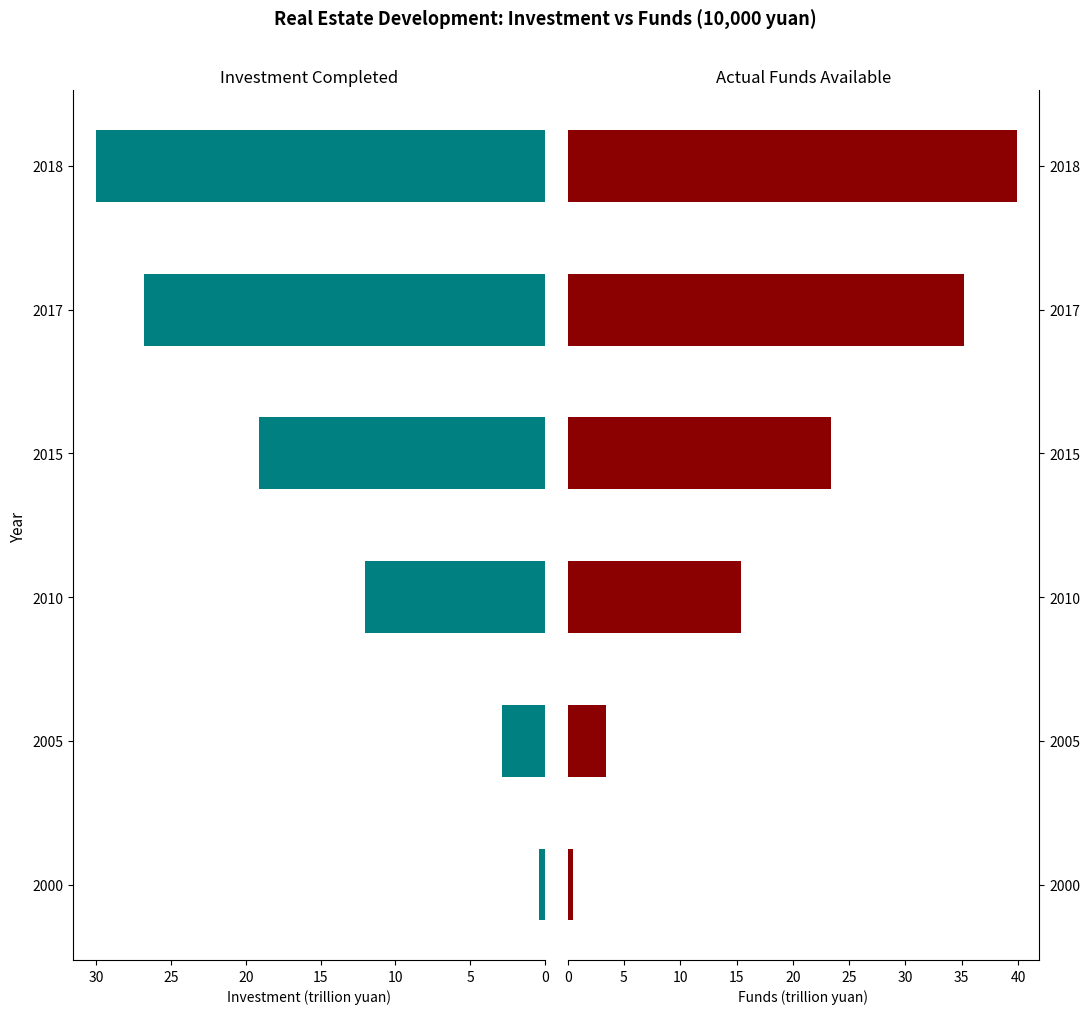

Which series has the largest total across all categories?

Actual Funds Available